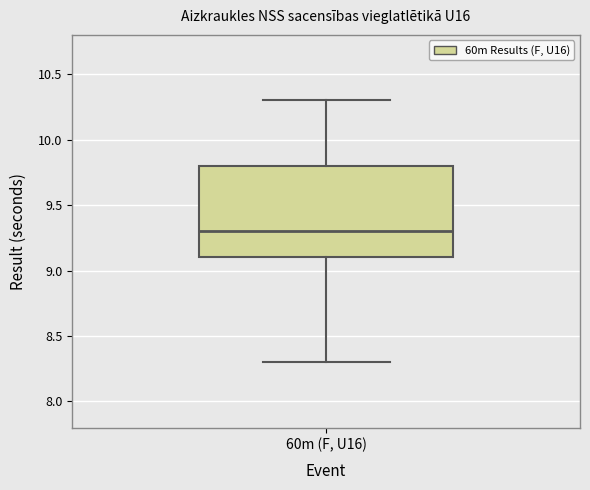

Transcribe this box plot: give where the median line is, the range the box spans, and where the two whiskers end, as read against the y-axis. The values are not printed on the chart, so give them approximately, as read against the axis.

median 9.3, box 9.1 to 9.8, whiskers 8.3 to 10.3